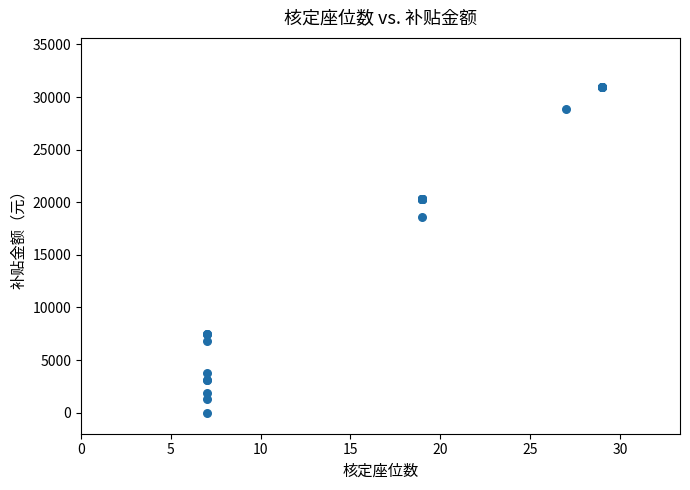

What Y value in the scatter plot is closest to 15489?

18605.2